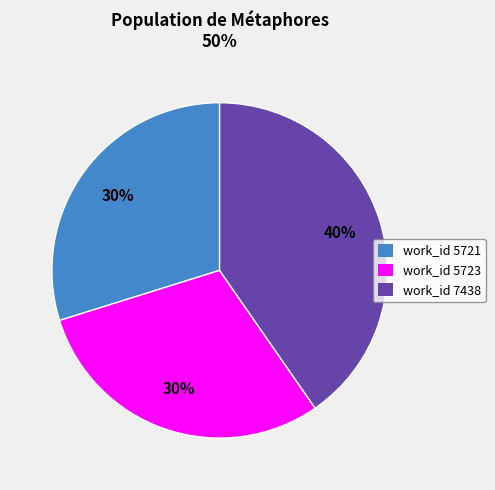

How many slices are in this pie chart?

3